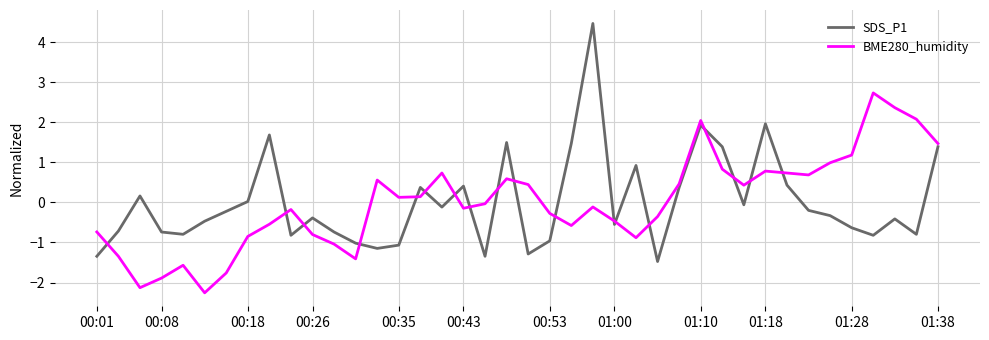

What is the difference between the maximum and minimum values in the SDS_P1 series?

5.9